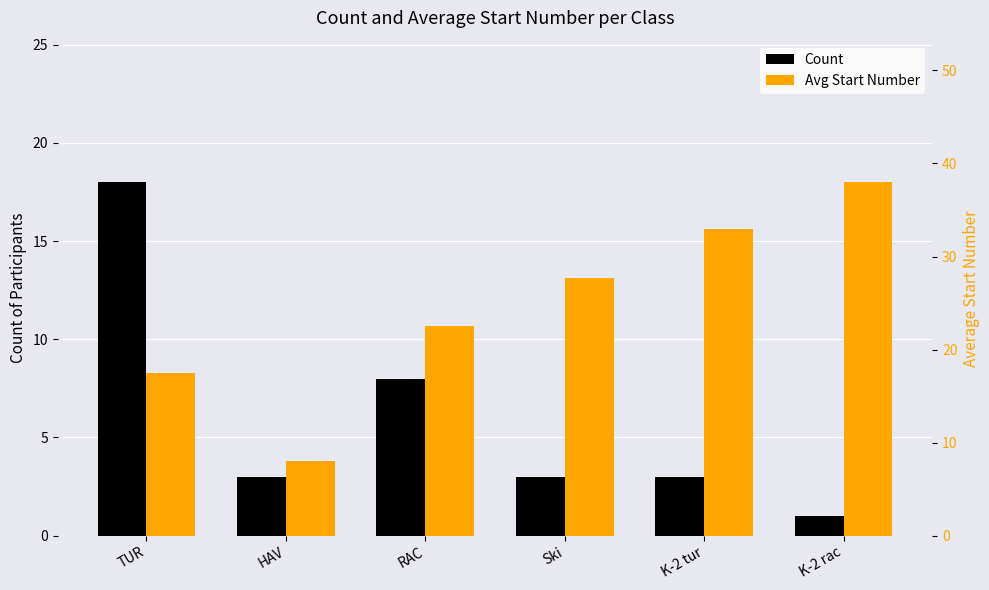

How many bars are there in each group?

2